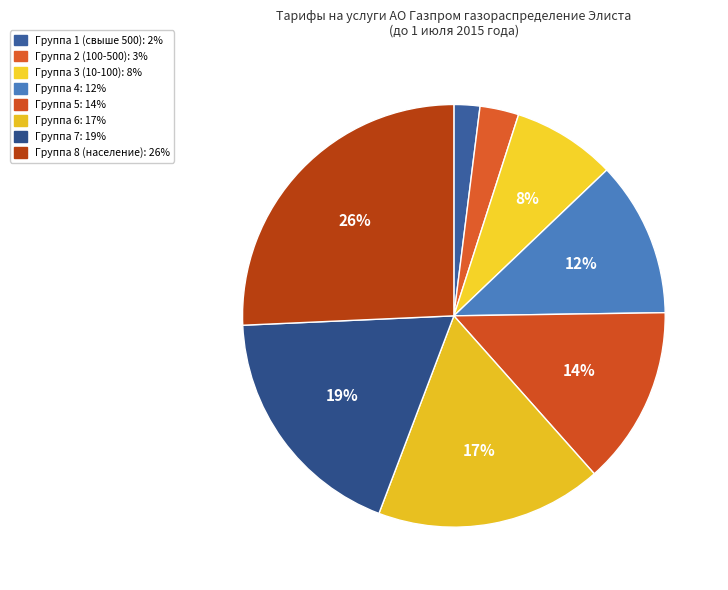

Which category has the biggest portion of the pie?

Группа 8 (население)